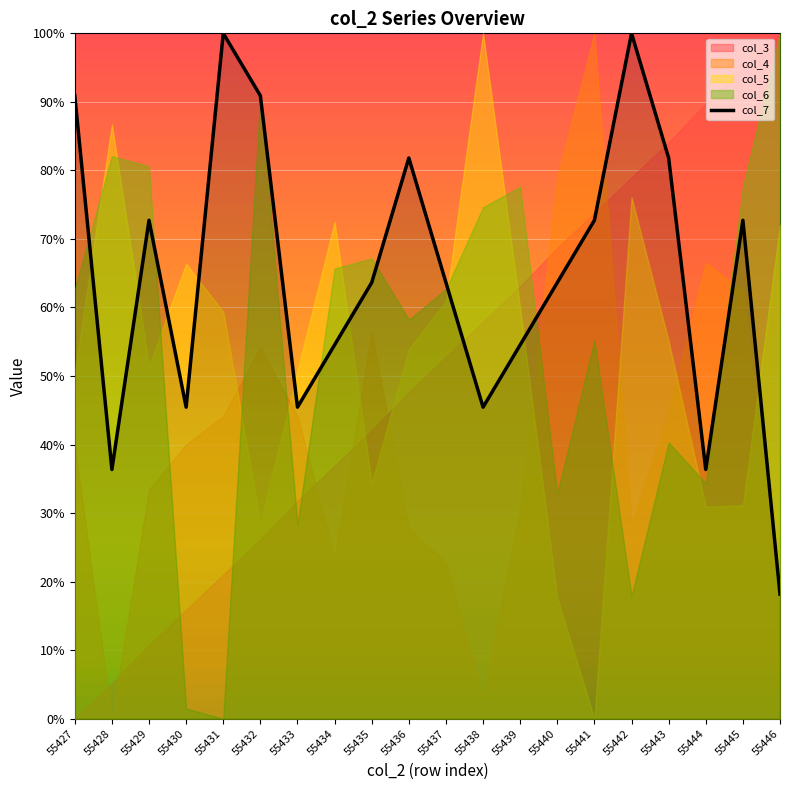

Reading left to right, what are all the values shown in this chart?

55427=568568.2	55428=227427.3	55429=454854.5	55430=284284.1	55431=625425.0	55432=568568.2	55433=284284.1	55434=341140.9	55435=397997.7	55436=511711.4	55437=397997.7	55438=284284.1	55439=341140.9	55440=397997.7	55441=454854.5	55442=625425.0	55443=511711.4	55444=227427.3	55445=454854.5	55446=113713.6